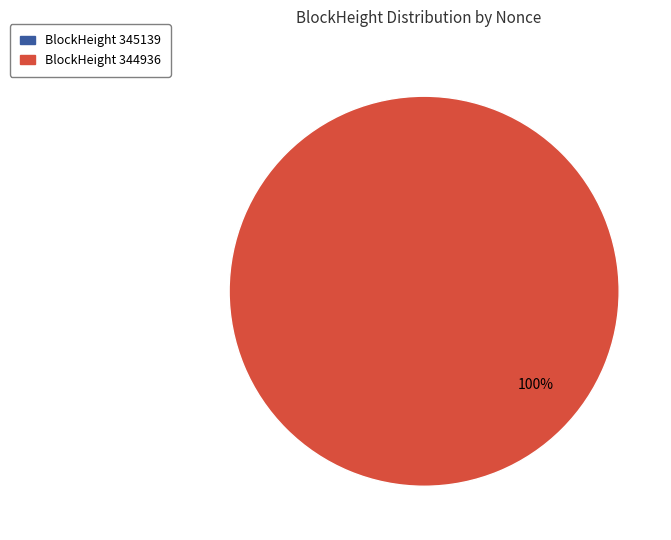

True or false: 344936 accounts for 99% of the total.

False